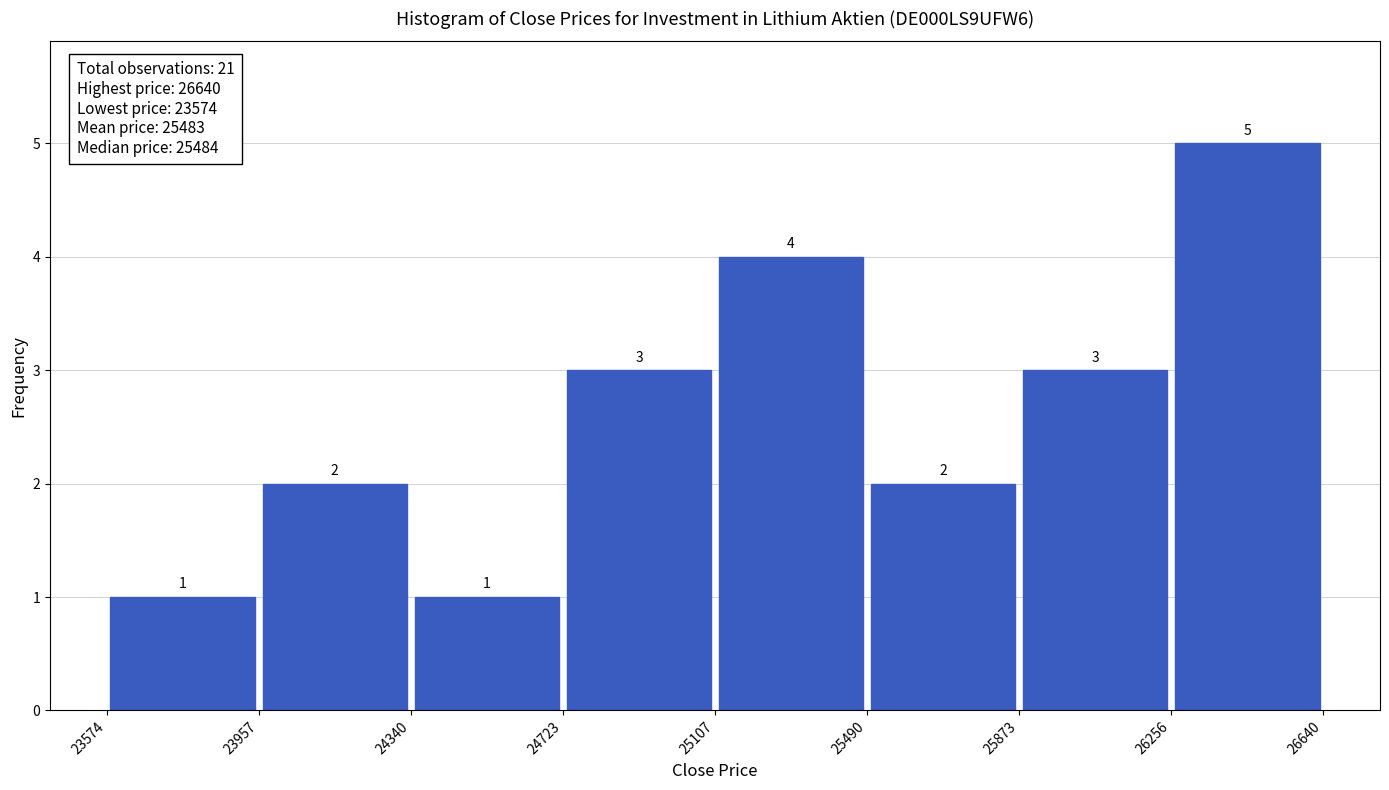

Over which range of the x-axis is the bar tallest?

26256 to 26640